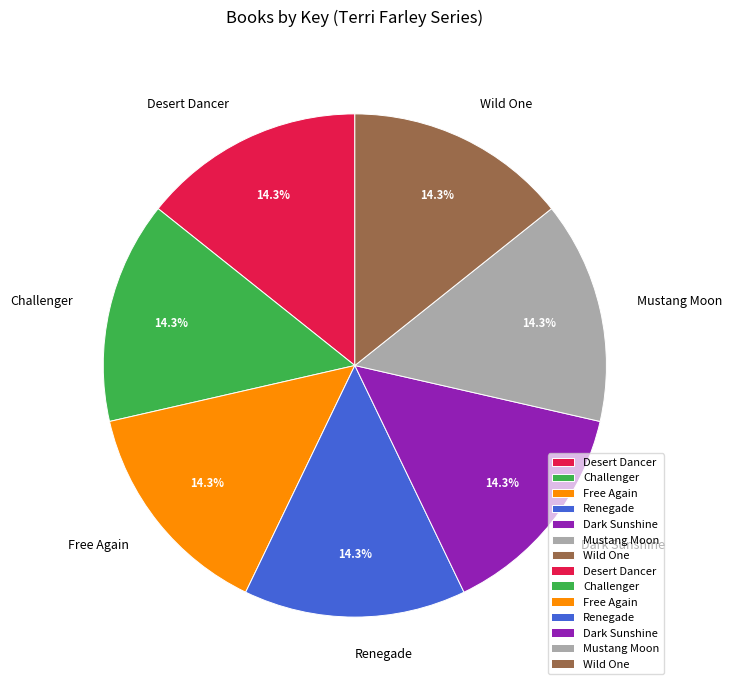

To the nearest percent, what is the combined percentage of Renegade and Free Again?

29%